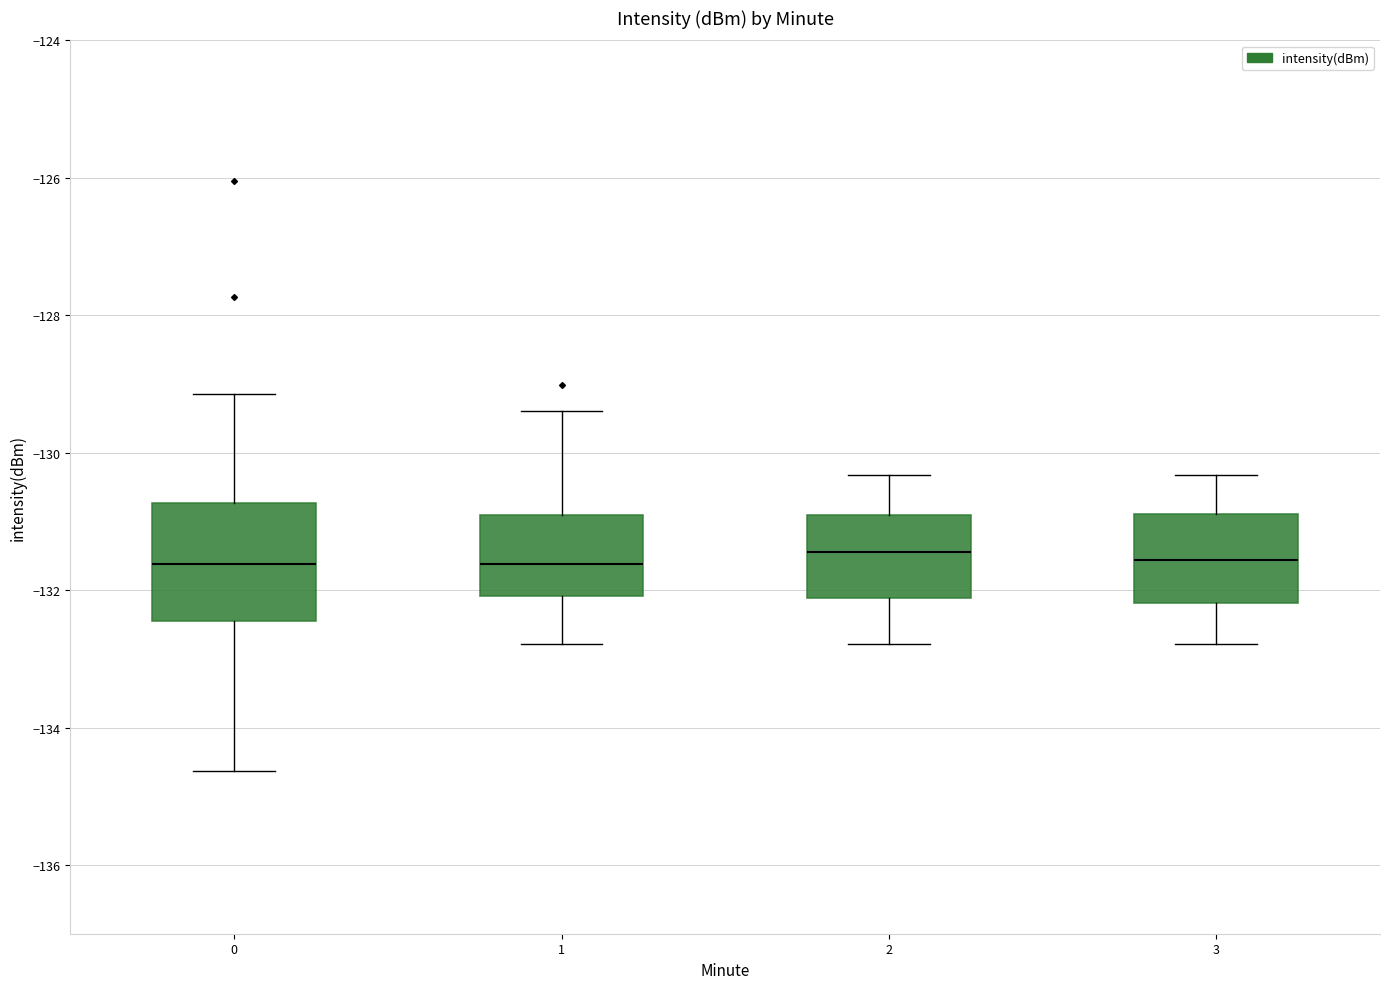

Reading left to right, transcribe this box plot: for each box, give where its median line is, the range the box spans, and where its two whiskers end, as read against the y-axis. The values are not printed on the chart, so give them approximately, as read against the axis.

0: median -131.6, box -132.4 to -130.8, whiskers -134.6 to -129.2
1: median -131.6, box -132.0 to -131.0, whiskers -132.8 to -129.4
2: median -131.4, box -132.2 to -131.0, whiskers -132.8 to -130.4
3: median -131.6, box -132.2 to -130.8, whiskers -132.8 to -130.4